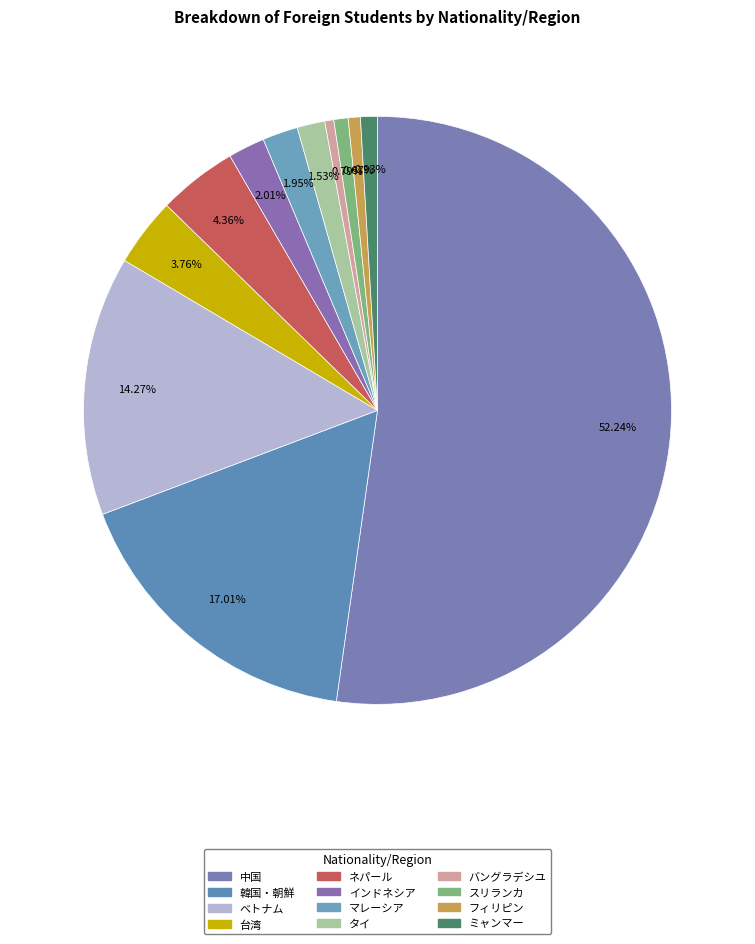

To the nearest percent, what percentage of the pie is タイ?

2%